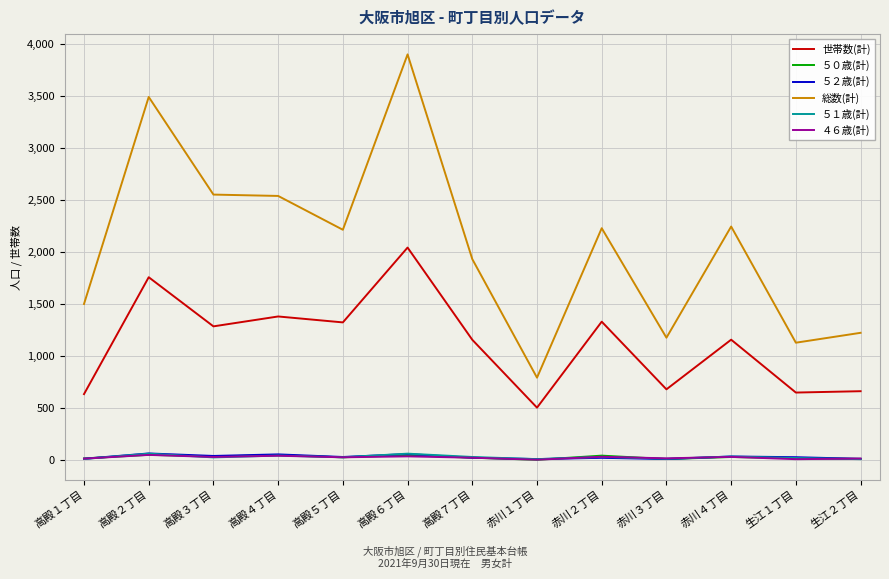

Which series has the largest total across all categories?

総数(計)